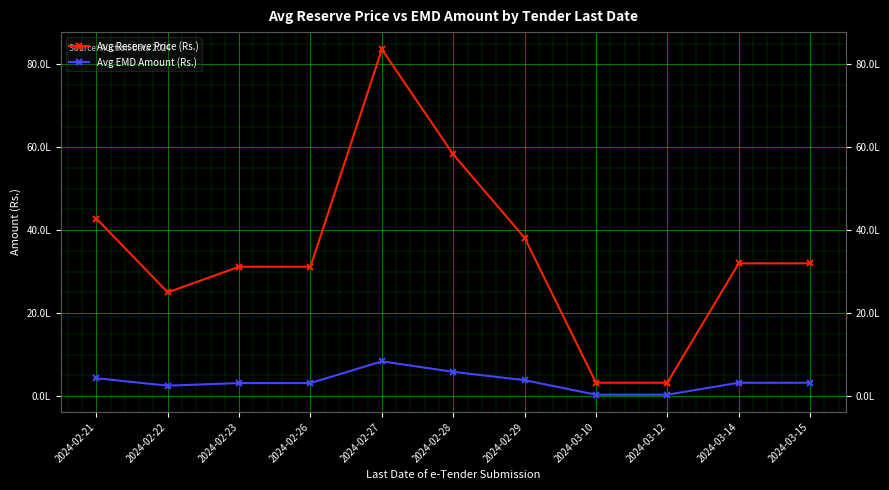

What is the total value across all series at 2024-03-12?

353100